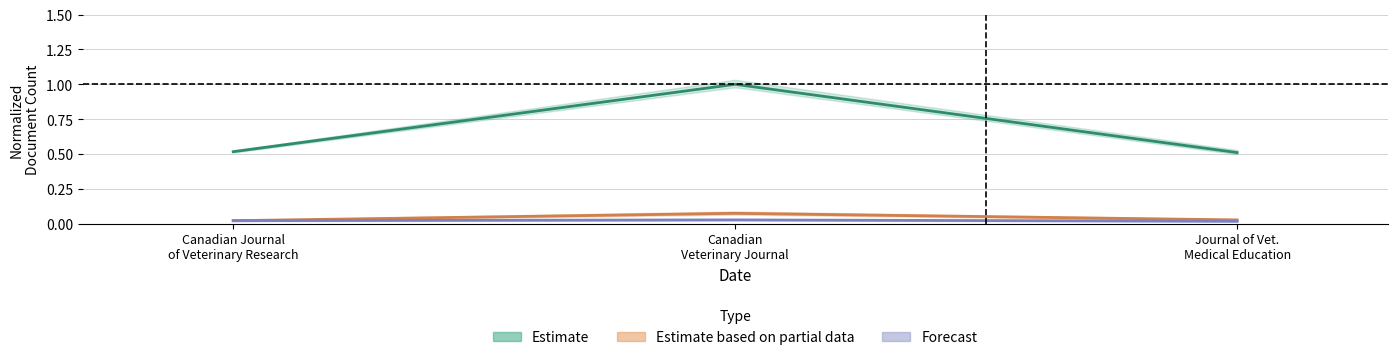

Where is Total Docs. (2009) nearest to the value 0?

Canadian Journal of Veterinary Research